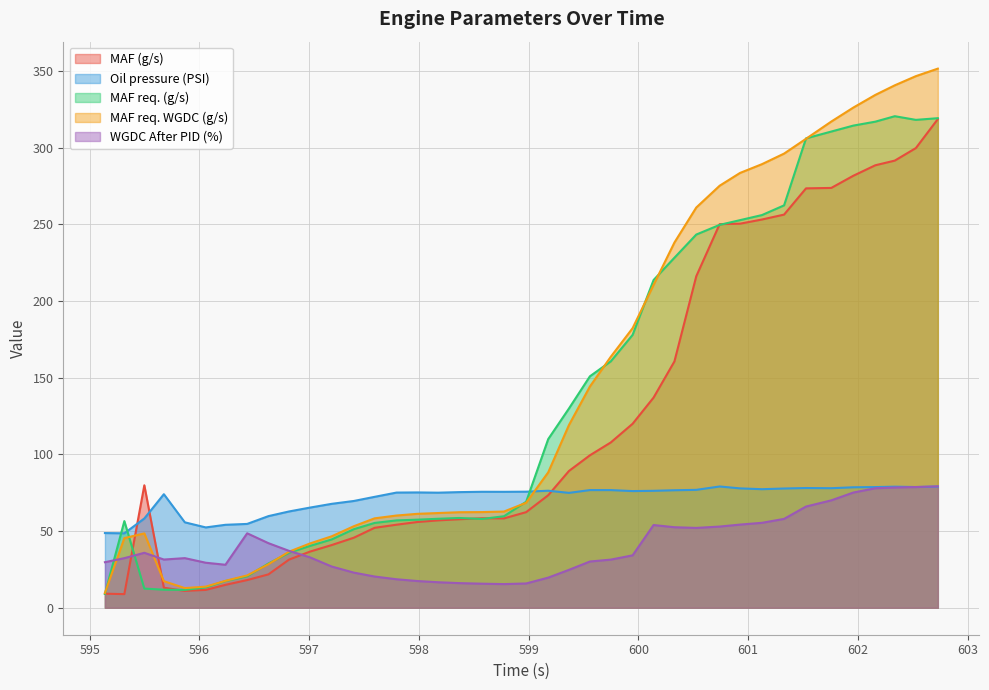

What is the approximate value of MAF req. (g/s) at 597.205?

44.6